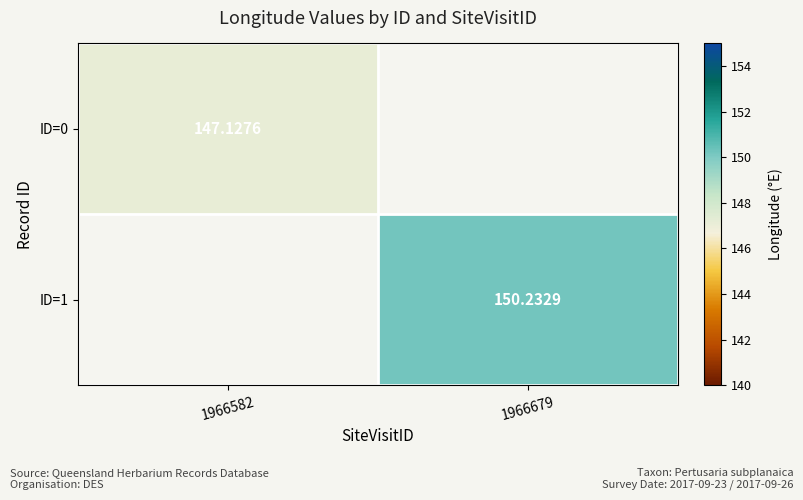

True or false: ID=1 has a value of 150.2 at 1966679.

True